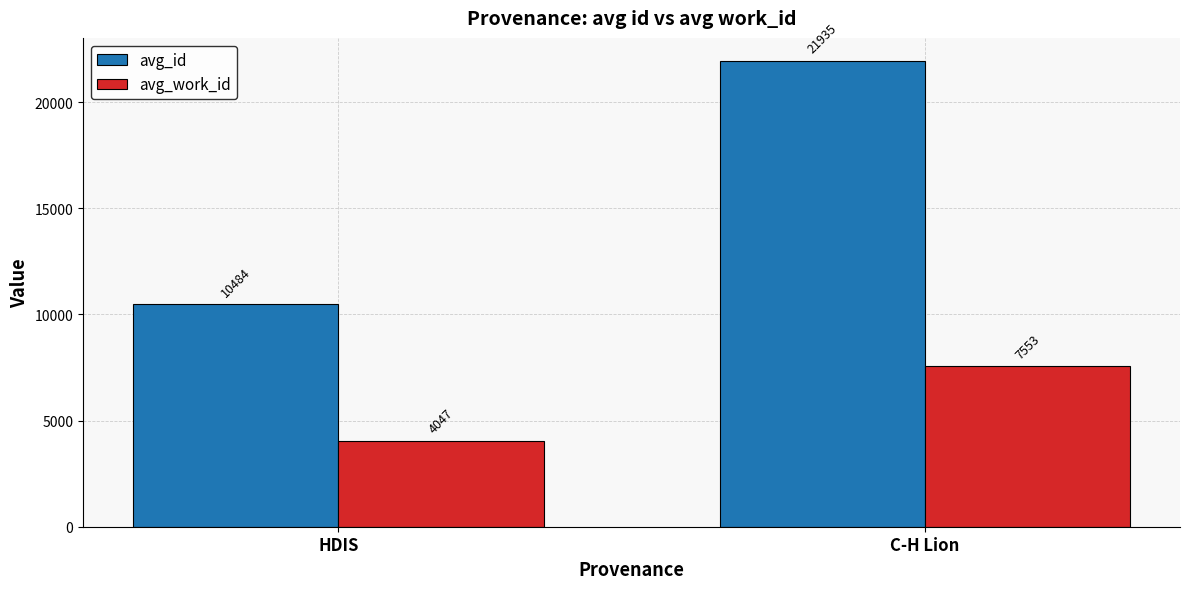

List the labels in order of avg_id value, smallest first.

HDIS, C-H Lion